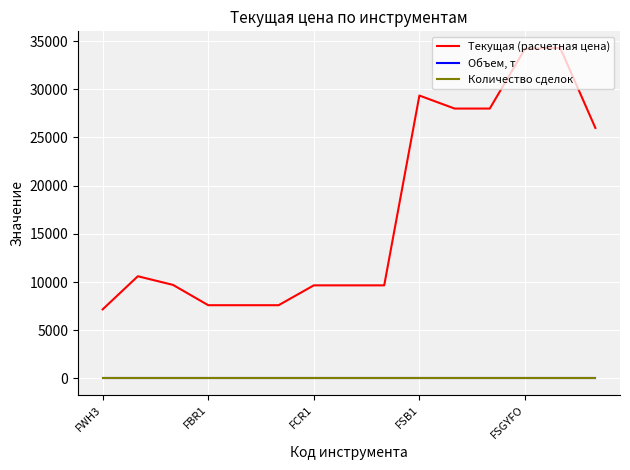

Does the chart display data point markers on the line(s)?

No